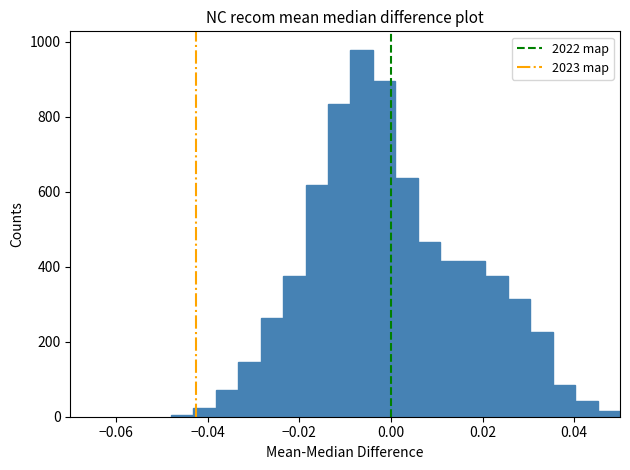

Read against the x-axis, roughly where is the centre of the tallest bar?

-0.006